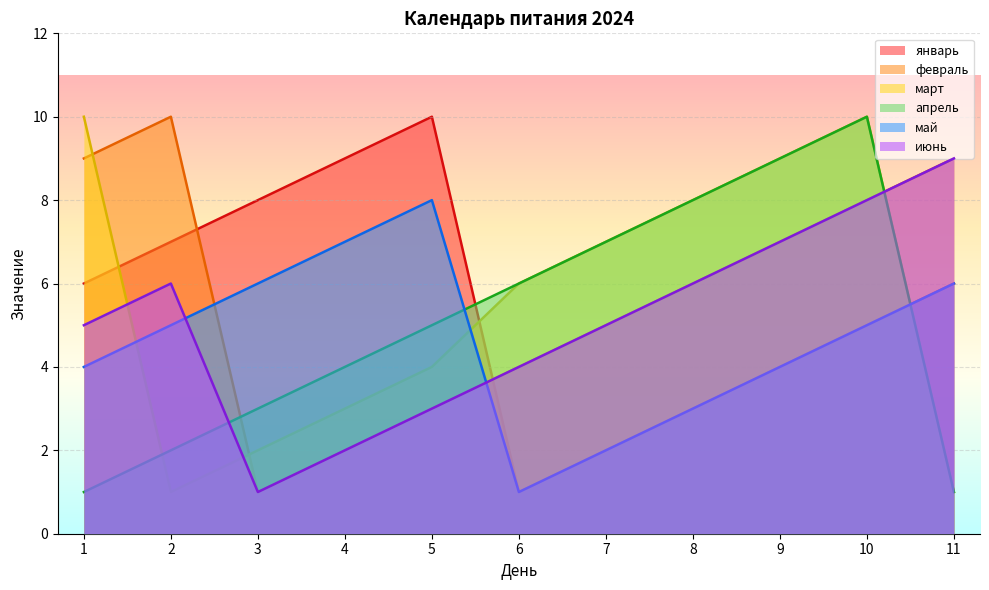

The март series shows 2 at 6. True or false?

False